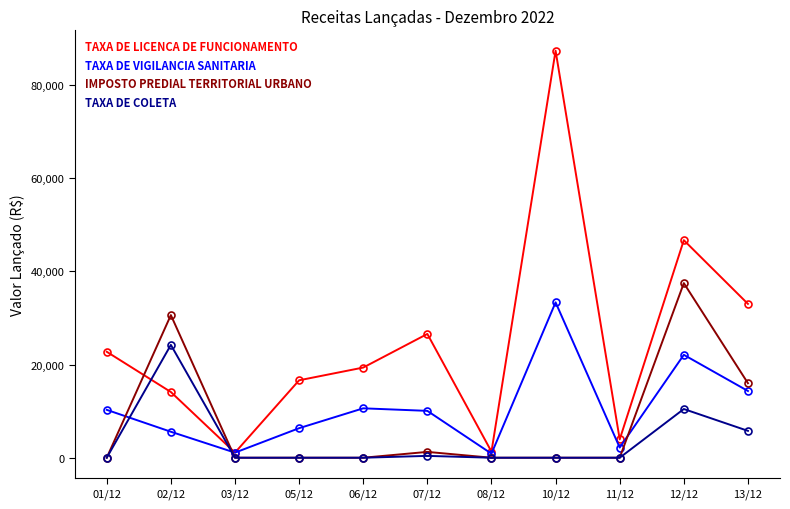

Which label corresponds to the largest value in the chart?

10/12